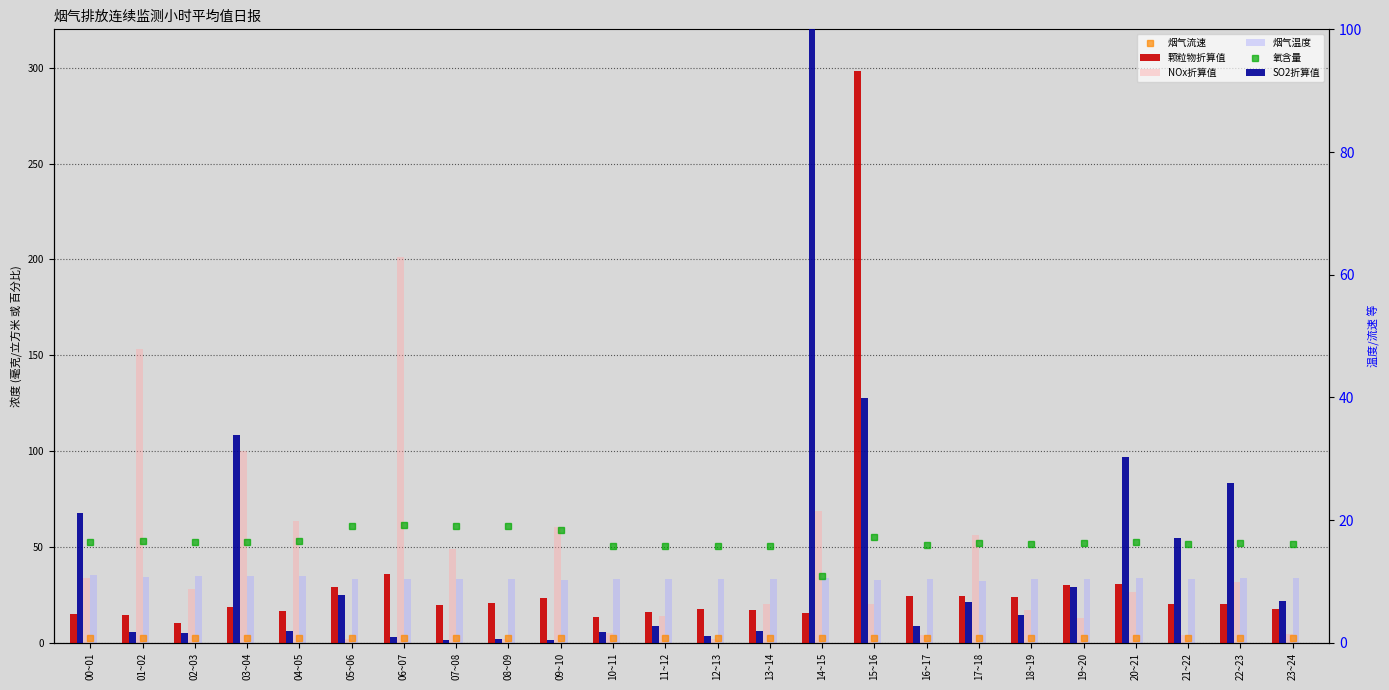

What is the average value of the 烟气流速 series?

2.6